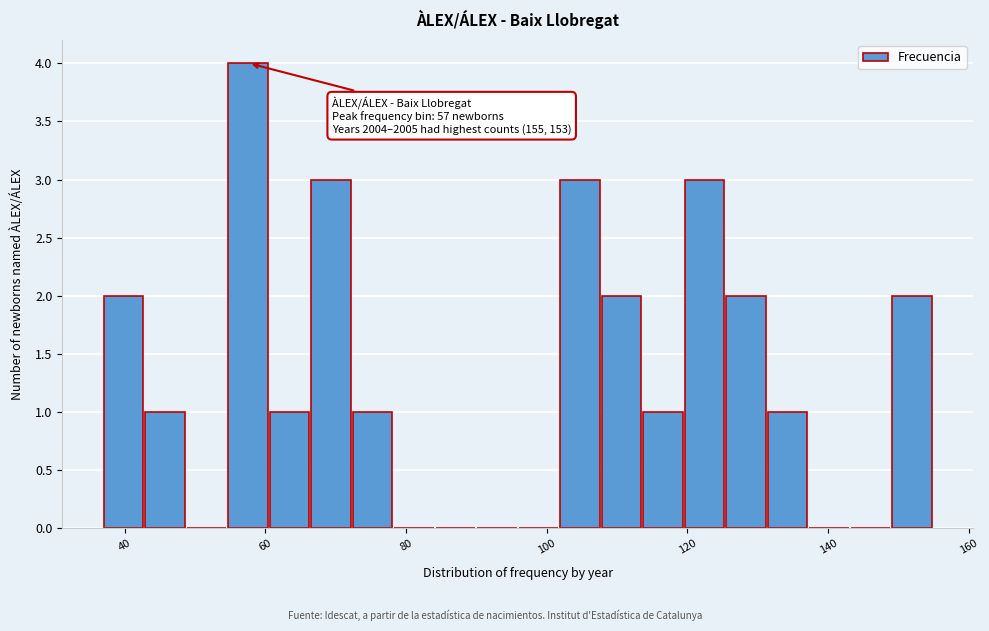

Read against the x-axis, roughly where is the centre of the tallest bar?

58